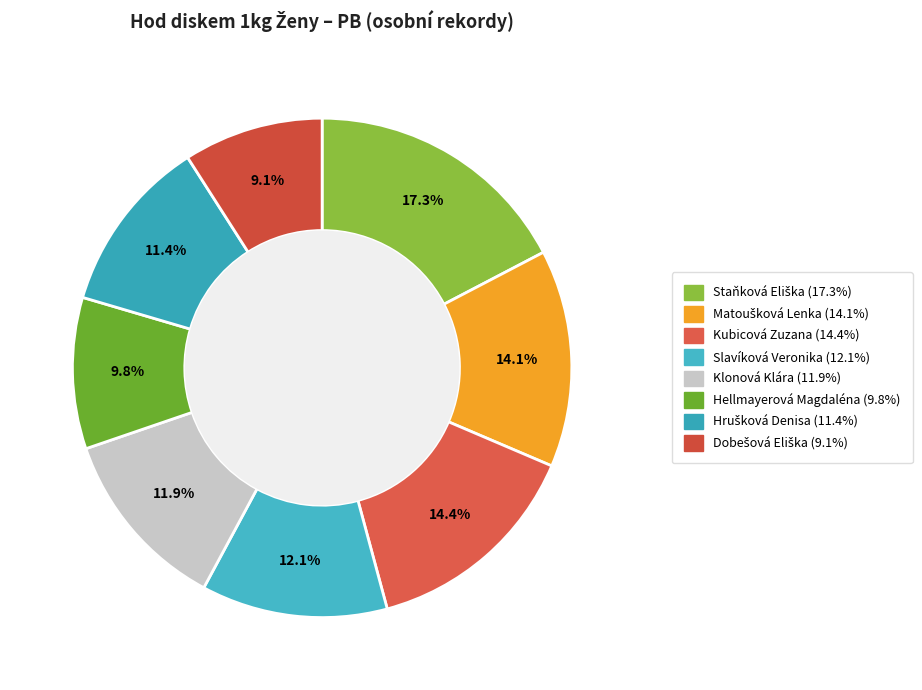

True or false: Kubicová Zuzana accounts for 14% of the total.

True